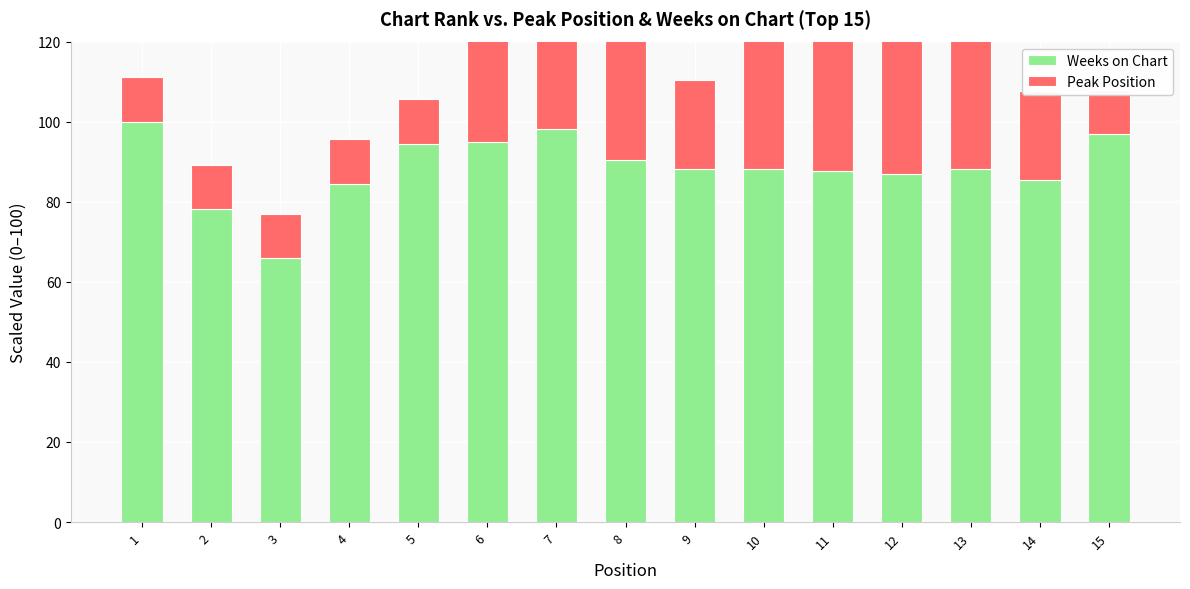

What are all the series names shown in the legend?

Weeks on Chart, Peak Position